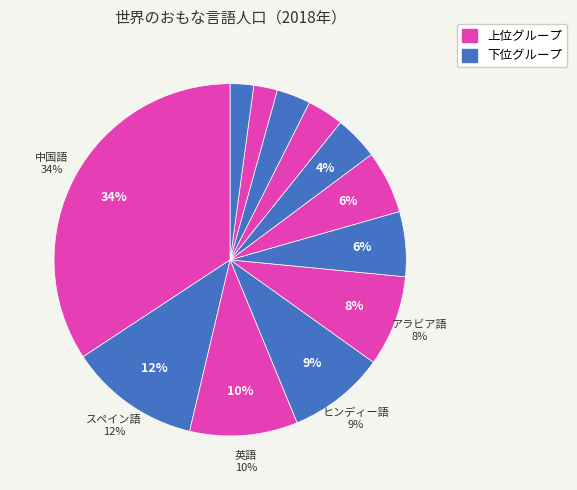

The ラーンダ語 slice represents 12% of the pie. True or false?

False